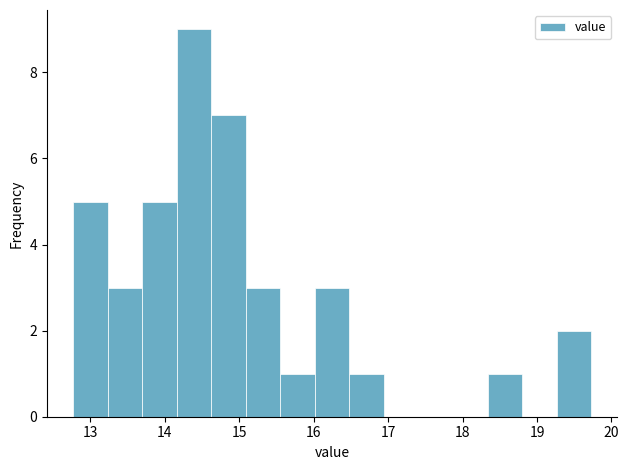

Reading left to right, transcribe this chart: for each bar, give the range it covers on the x-axis and its height. Neither the bar edges nor the heights are printed on the chart, so give them approximately, as read against the axes.

12.8 to 13.2: 5
13.2 to 13.7: 3
13.7 to 14.2: 5
14.2 to 14.6: 9
14.6 to 15.1: 7
15.1 to 15.6: 3
15.6 to 16.0: 1
16.0 to 16.5: 3
16.5 to 16.9: 1
16.9 to 17.4: 0
17.4 to 17.9: 0
17.9 to 18.3: 0
18.3 to 18.8: 1
18.8 to 19.3: 0
19.3 to 19.7: 2